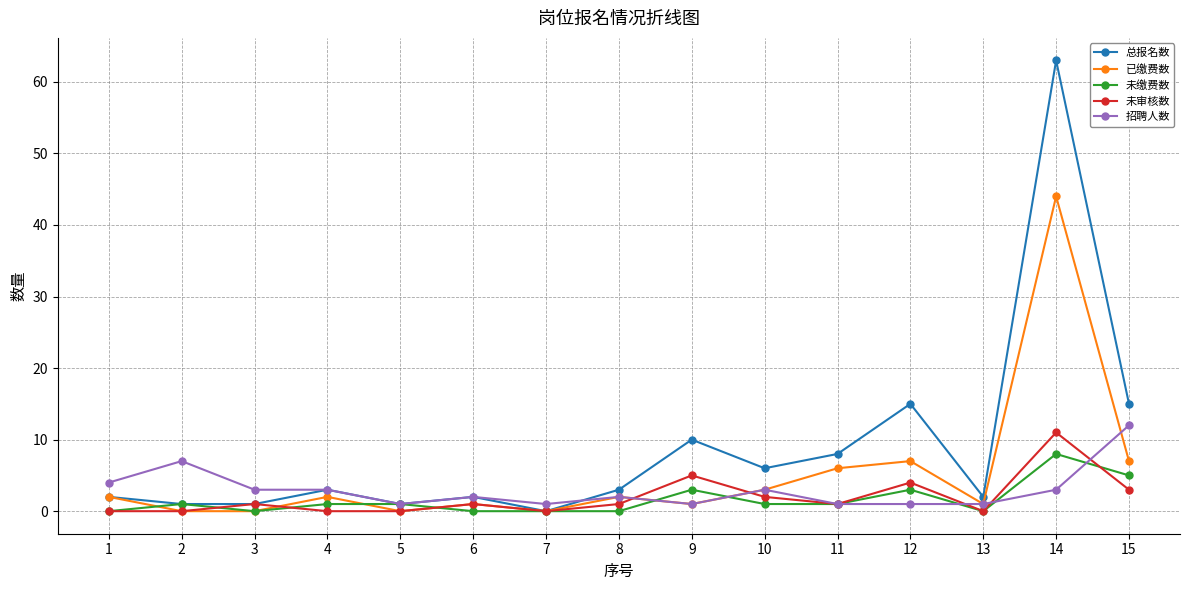

After their last crossing, which series has the higher values: 未审核数 or 已缴费数?

已缴费数